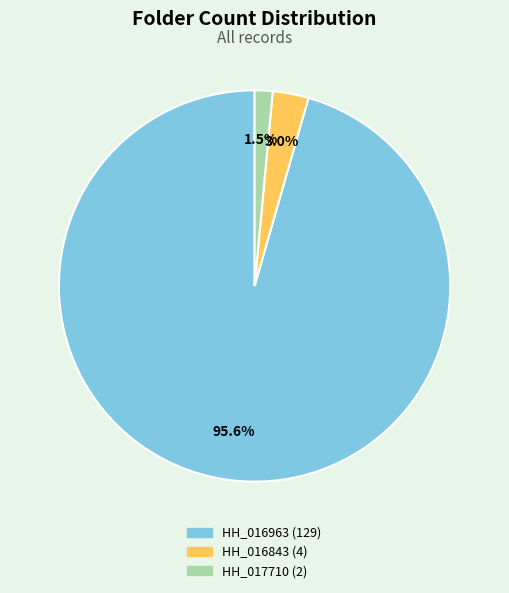

Is there a majority slice in this chart?

Yes